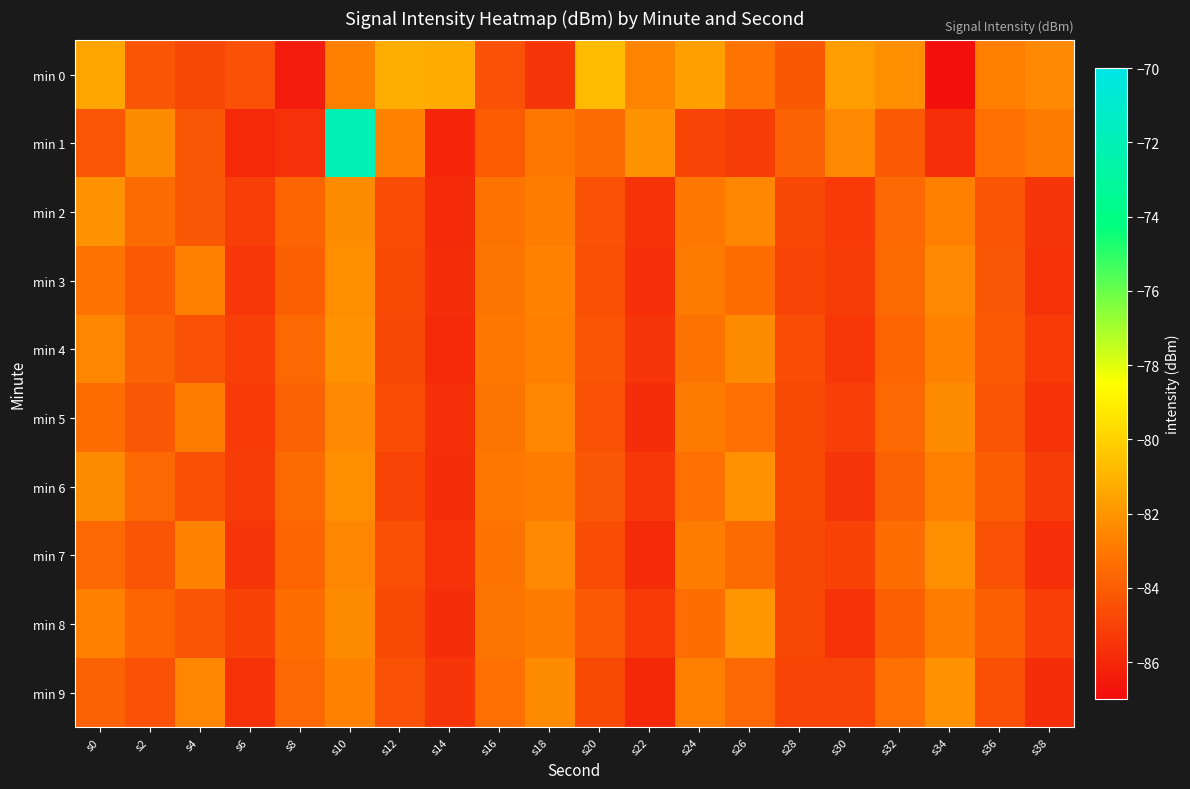

Reading right to left, transcribe all the data shown in this chart.

min 0: s38=-82.4	s36=-82.8	s34=-86.9	s32=-82.2	s30=-81.8	s28=-84.2	s26=-83.2	s24=-81.7	s22=-82.6	s20=-80.8	s18=-85.4	s16=-84.4	s14=-81.3	s12=-81.2	s10=-82.7	s8=-86.5	s6=-84.4	s4=-84.8	s2=-84.3	s0=-81.5
min 1: s38=-82.9	s36=-83.3	s34=-85.7	s32=-84.1	s30=-82.4	s28=-83.8	s26=-85.2	s24=-84.9	s22=-82.1	s20=-83.5	s18=-83.0	s16=-84.1	s14=-86.0	s12=-82.6	s10=-72.0	s8=-85.6	s6=-86.0	s4=-84.2	s2=-82.3	s0=-84.3
min 2: s38=-85.5	s36=-84.3	s34=-82.7	s32=-83.6	s30=-85.3	s28=-84.8	s26=-82.5	s24=-83.0	s22=-85.6	s20=-84.4	s18=-82.8	s16=-83.2	s14=-85.9	s12=-84.6	s10=-82.3	s8=-83.7	s6=-85.1	s4=-84.2	s2=-83.5	s0=-82.1
min 3: s38=-85.6	s36=-84.2	s34=-82.4	s32=-83.5	s30=-85.2	s28=-84.9	s26=-83.4	s24=-82.9	s22=-85.7	s20=-84.5	s18=-82.6	s16=-83.1	s14=-85.8	s12=-84.7	s10=-82.2	s8=-83.9	s6=-85.4	s4=-82.7	s2=-84.1	s0=-83.2
min 4: s38=-85.3	s36=-84.1	s34=-82.6	s32=-83.7	s30=-85.4	s28=-84.6	s26=-82.3	s24=-83.2	s22=-85.5	s20=-84.3	s18=-82.7	s16=-83.0	s14=-85.9	s12=-84.8	s10=-82.1	s8=-83.6	s6=-85.1	s4=-84.4	s2=-83.8	s0=-82.5
min 5: s38=-85.6	s36=-84.3	s34=-82.3	s32=-83.6	s30=-85.1	s28=-84.7	s26=-83.3	s24=-82.9	s22=-85.8	s20=-84.4	s18=-82.5	s16=-83.1	s14=-85.7	s12=-84.6	s10=-82.4	s8=-83.8	s6=-85.3	s4=-82.8	s2=-84.2	s0=-83.4
min 6: s38=-85.2	s36=-84.0	s34=-82.7	s32=-83.8	s30=-85.5	s28=-84.7	s26=-82.1	s24=-83.3	s22=-85.4	s20=-84.2	s18=-82.8	s16=-83.0	s14=-85.8	s12=-84.9	s10=-82.2	s8=-83.5	s6=-85.2	s4=-84.5	s2=-83.6	s0=-82.3
min 7: s38=-85.7	s36=-84.4	s34=-82.2	s32=-83.4	s30=-85.0	s28=-84.8	s26=-83.5	s24=-82.8	s22=-85.9	s20=-84.6	s18=-82.4	s16=-83.2	s14=-85.6	s12=-84.5	s10=-82.5	s8=-83.7	s6=-85.5	s4=-82.6	s2=-84.3	s0=-83.6
min 8: s38=-85.1	s36=-83.9	s34=-82.8	s32=-83.9	s30=-85.6	s28=-84.8	s26=-82.0	s24=-83.4	s22=-85.3	s20=-84.1	s18=-82.9	s16=-83.1	s14=-85.8	s12=-84.7	s10=-82.3	s8=-83.4	s6=-85.0	s4=-84.3	s2=-83.7	s0=-82.7
min 9: s38=-85.8	s36=-84.5	s34=-82.1	s32=-83.3	s30=-84.9	s28=-84.9	s26=-83.6	s24=-82.7	s22=-86.0	s20=-84.7	s18=-82.3	s16=-83.3	s14=-85.5	s12=-84.4	s10=-82.6	s8=-83.6	s6=-85.6	s4=-82.5	s2=-84.4	s0=-83.8